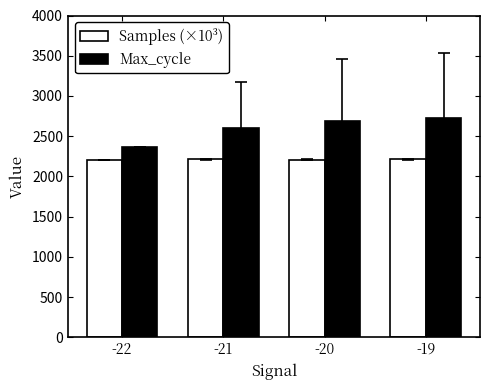

What is the difference between the highest and lowest values at -22?

152.4